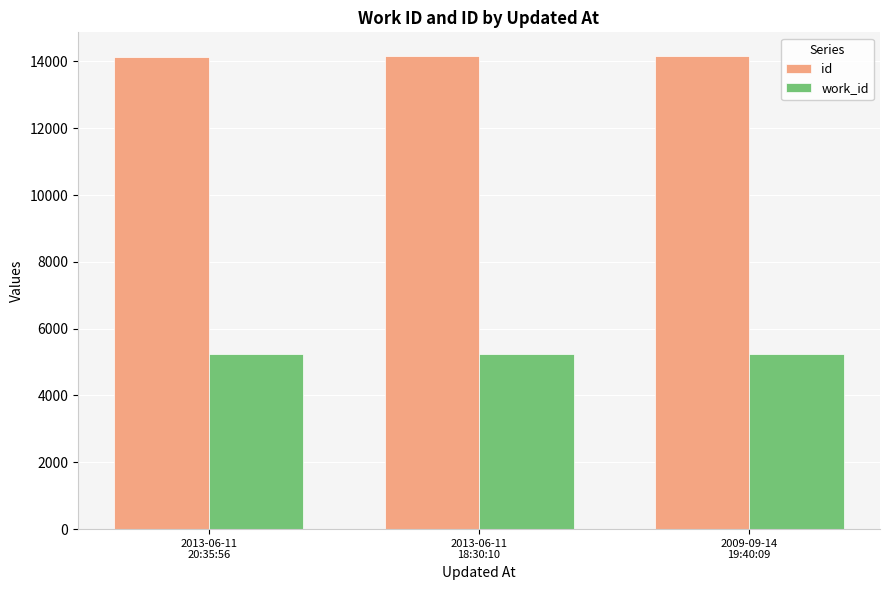

What is the difference between the id values at 2013-06-11
20:35:56 and 2009-09-14
19:40:09?

24